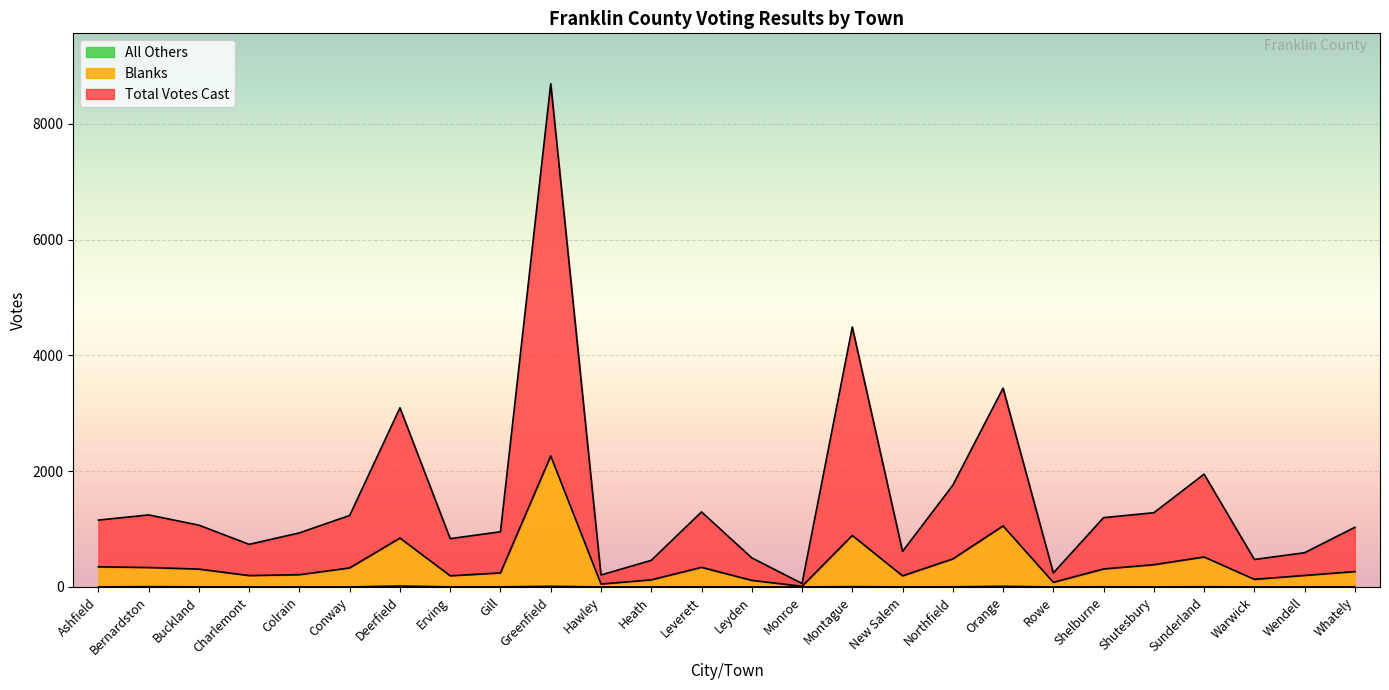

What is the average value of the Total Votes Cast series?

1520